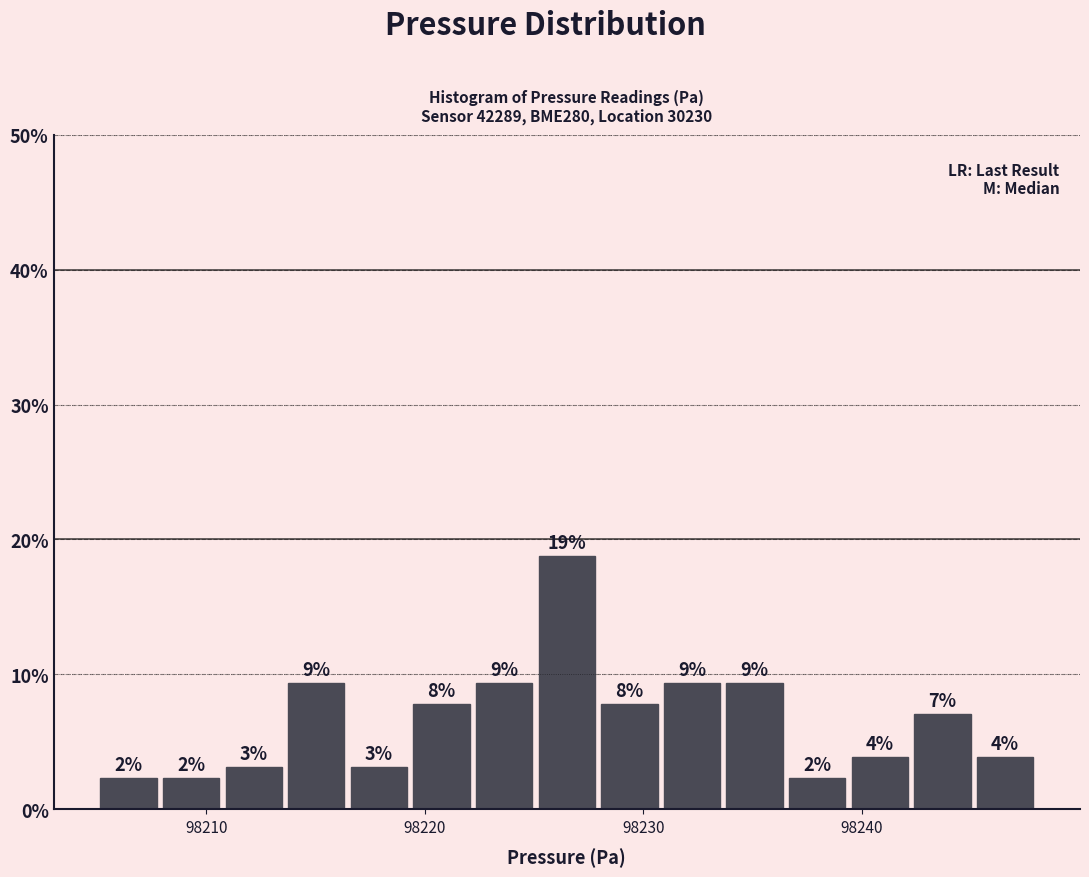

Read against the x-axis, roughly where is the centre of the tallest bar?

98227